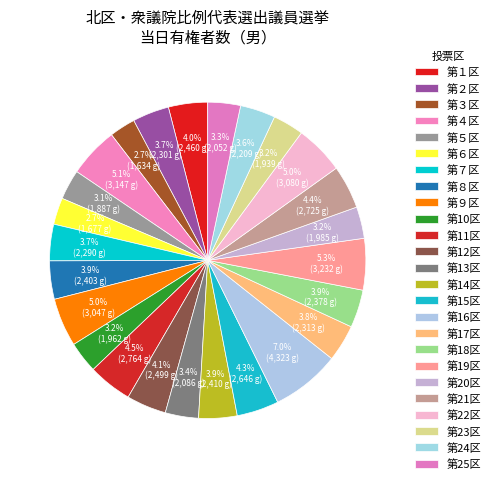

Is there a majority slice in this chart?

No